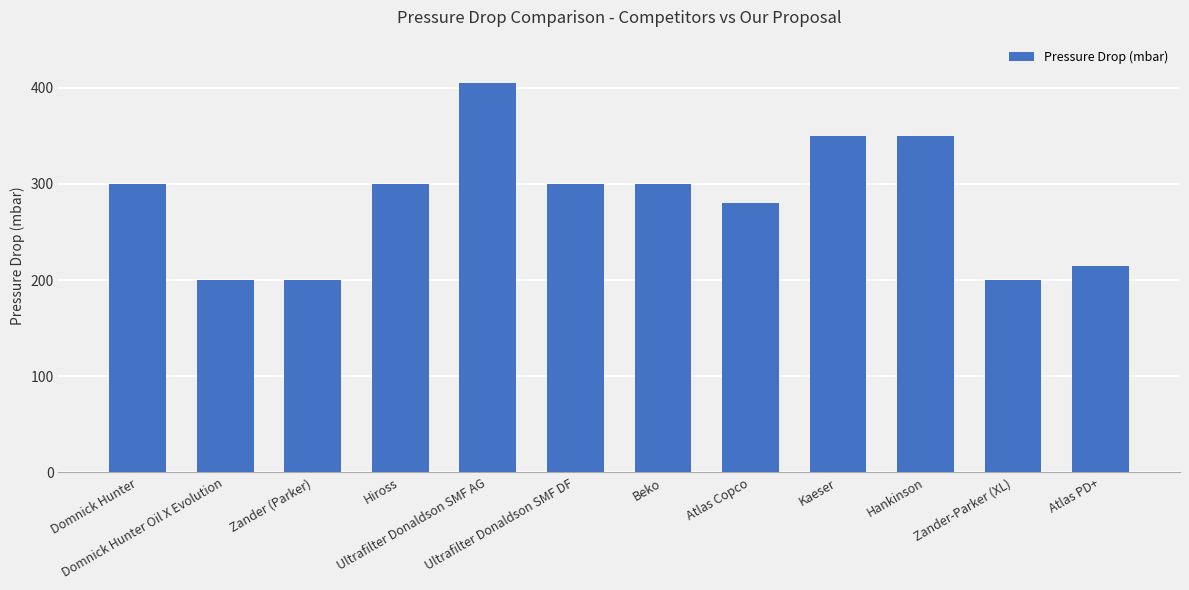

What is the minimum value shown in the chart?

200